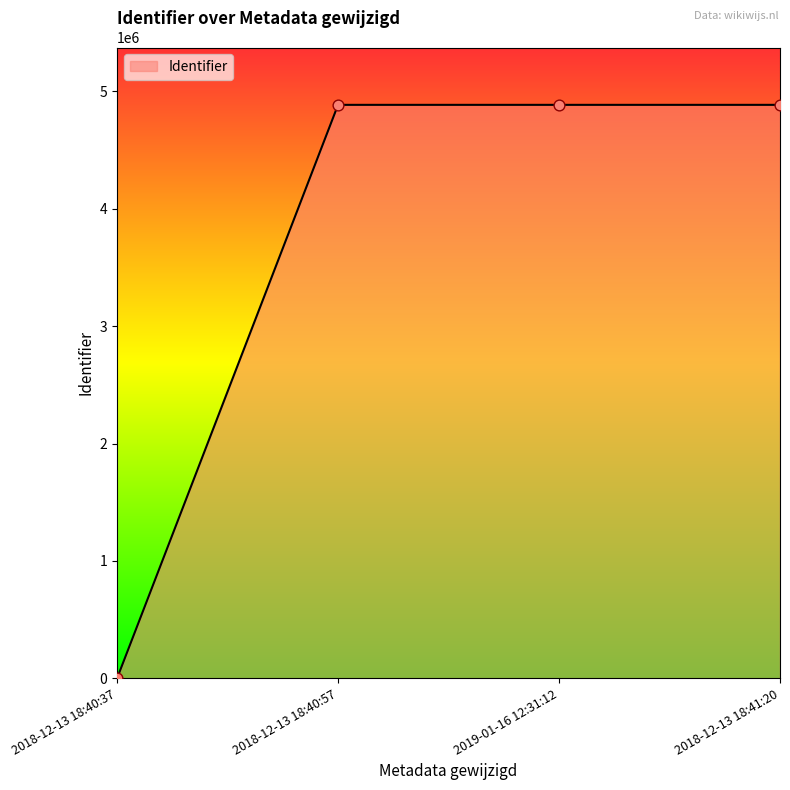

What is the ratio of the value at 2018-12-13 18:41:20 to the value at 2018-12-13 18:40:57?

1.0